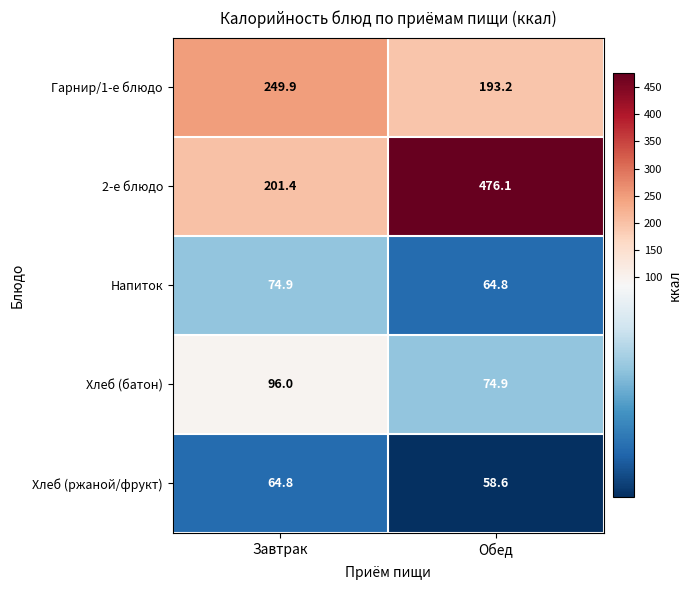

What is the maximum value for 2-е блюдо?

476.1